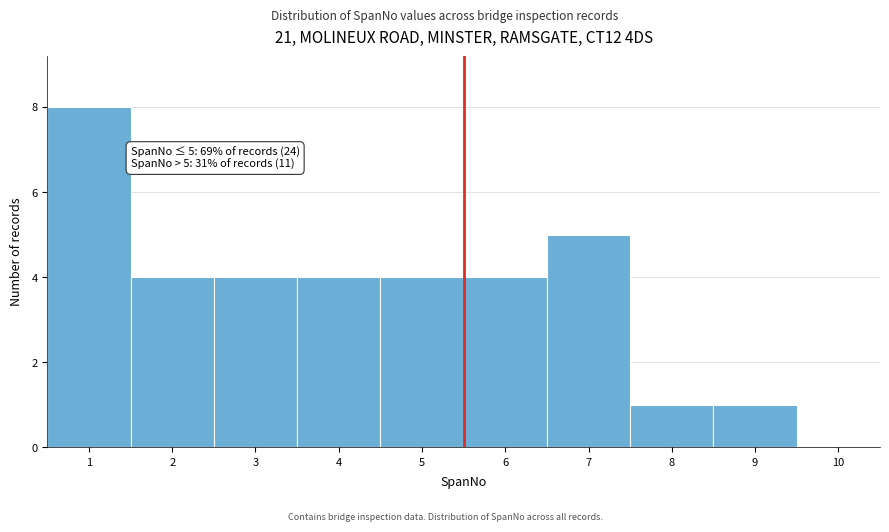

Which range on the x-axis has the tallest bar?

0.5 to 1.5